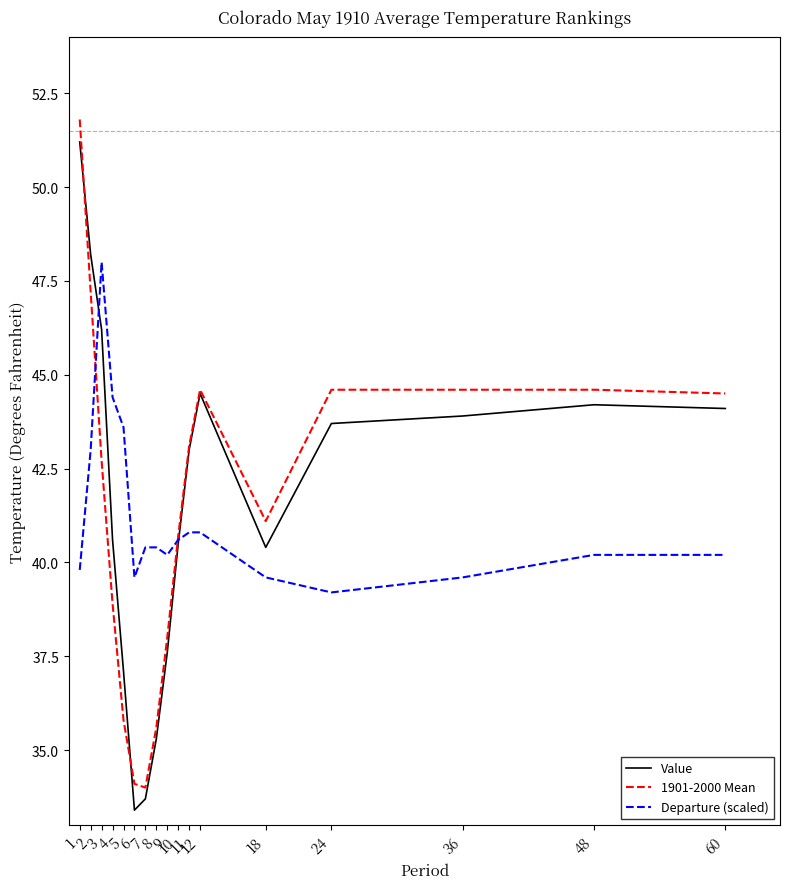

Where is the first local maximum for Value?

12